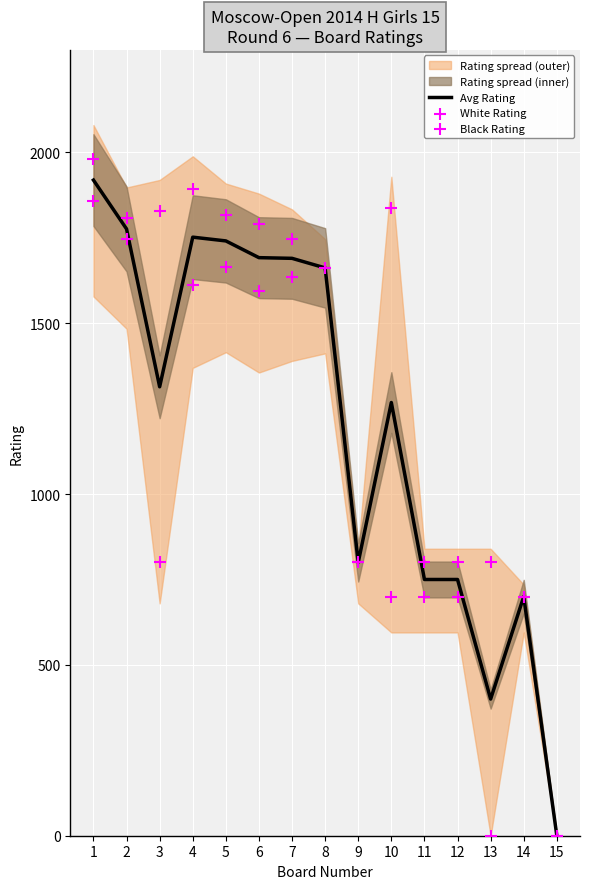

The value of Avg Rating at 9 is 800. True or false?

True